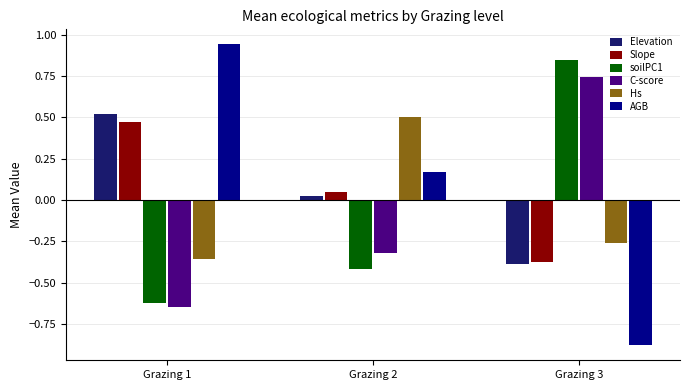

At how many categories does at least one series exceed 0?

3